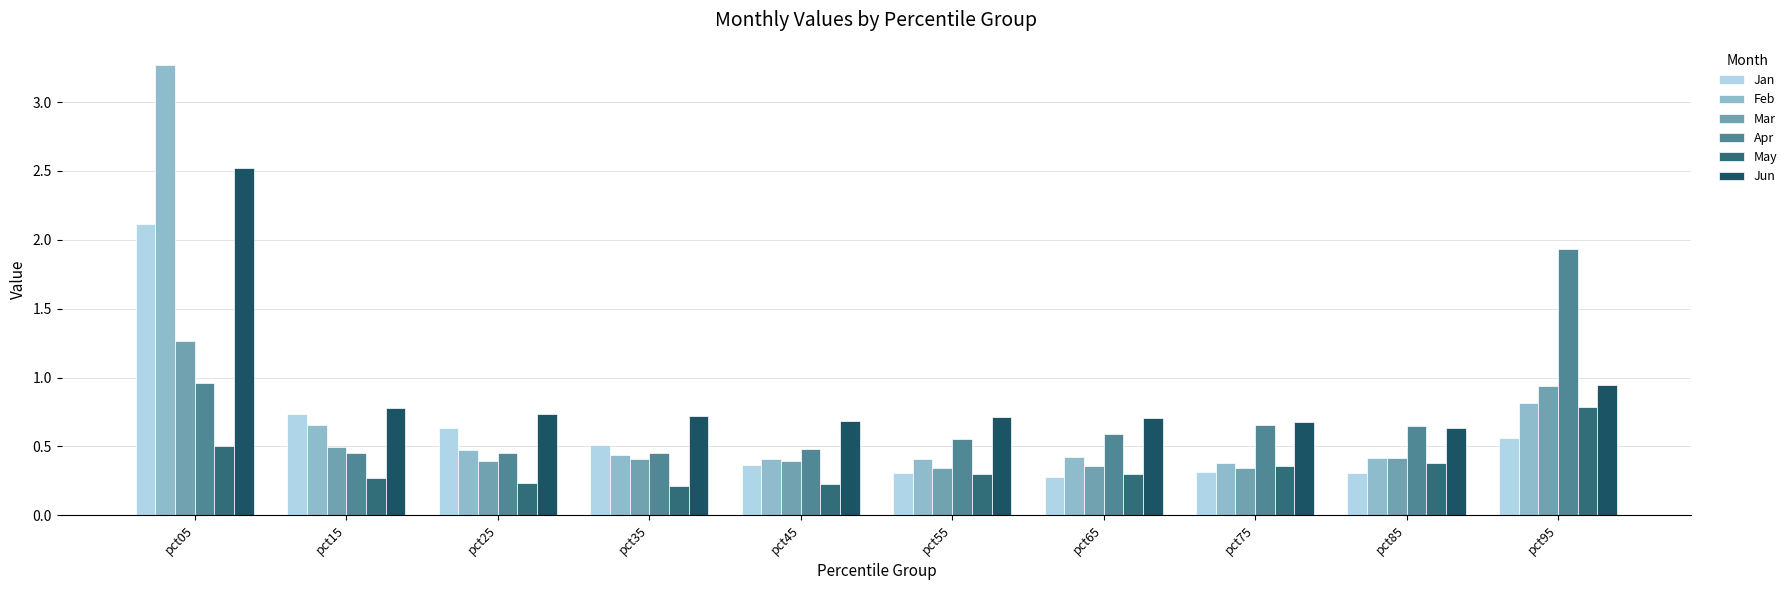

What is the smallest value displayed?

0.2